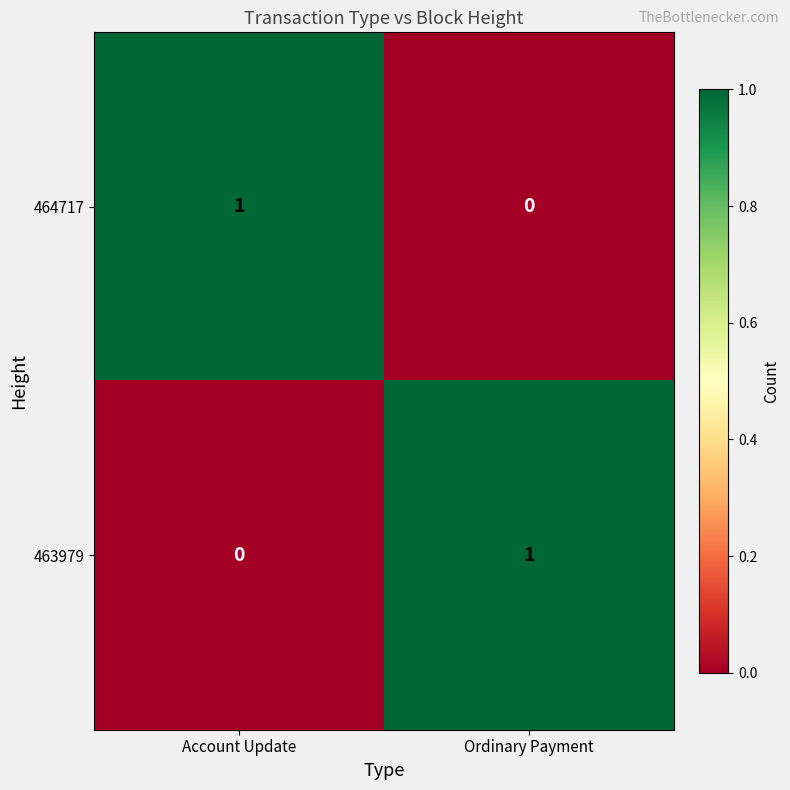

At Ordinary Payment, list the series in order from smallest to largest.

464717, 463979